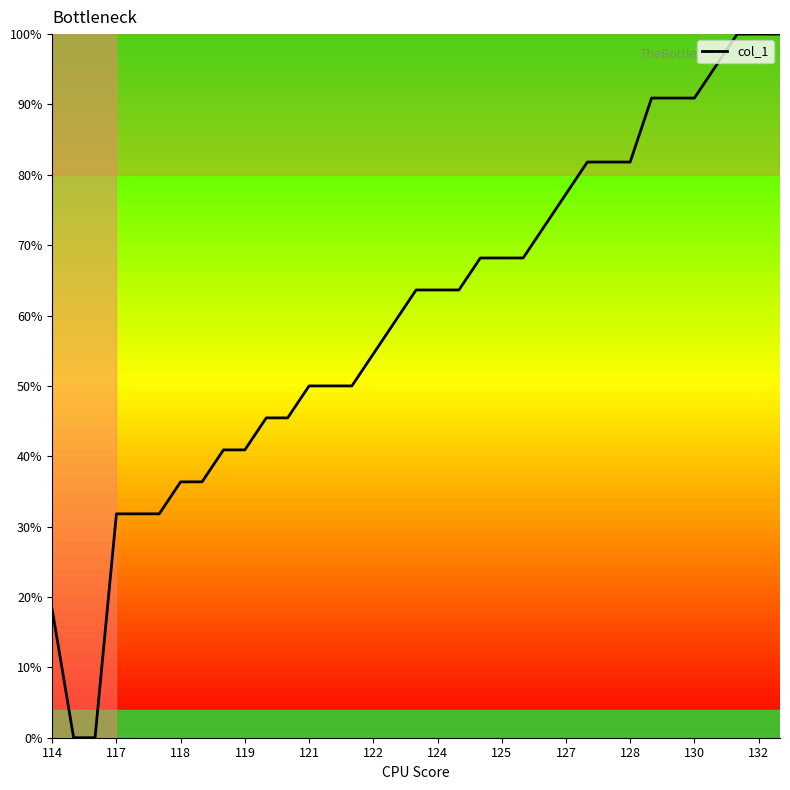

What is the maximum value shown in the chart?

100.0